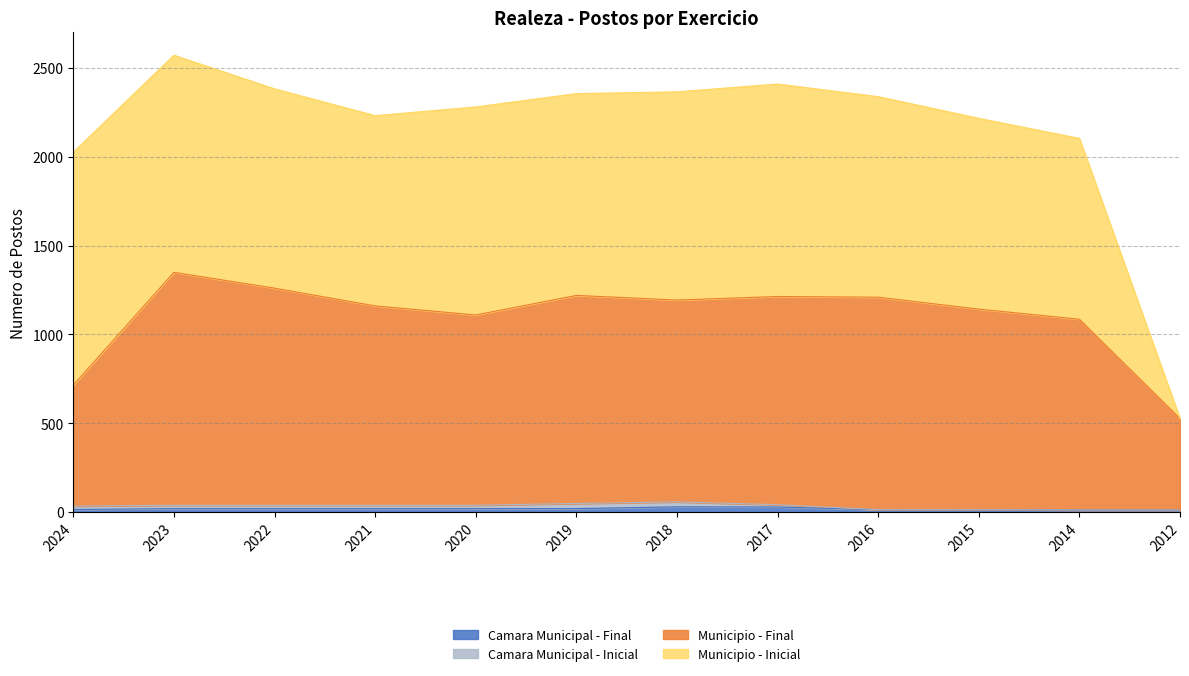

The Camara Municipal - Final series shows 29 at 2018. True or false?

True